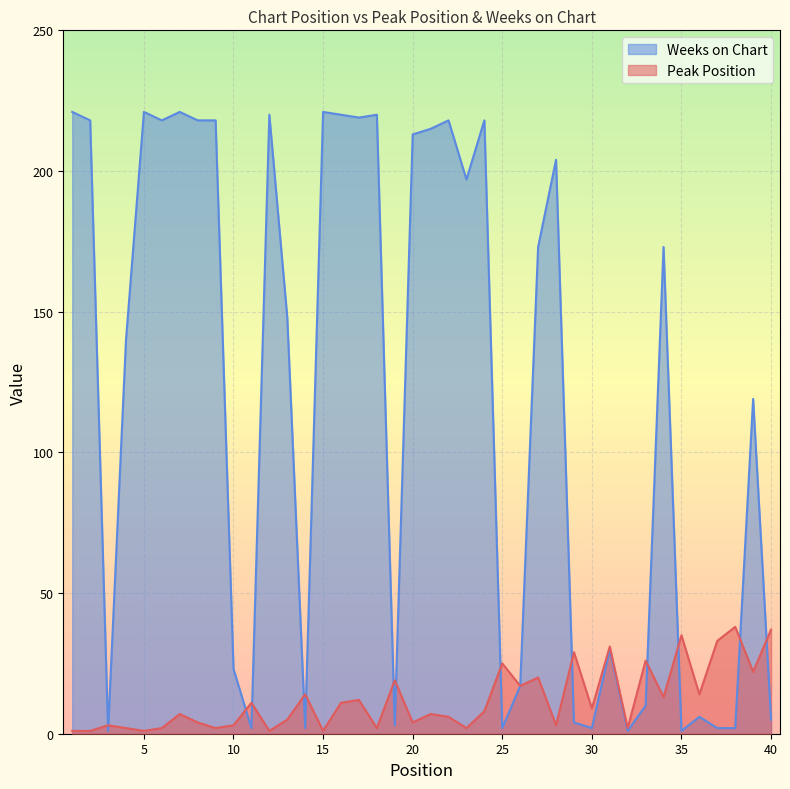

At how many categories does at least one series exceed 21?

32